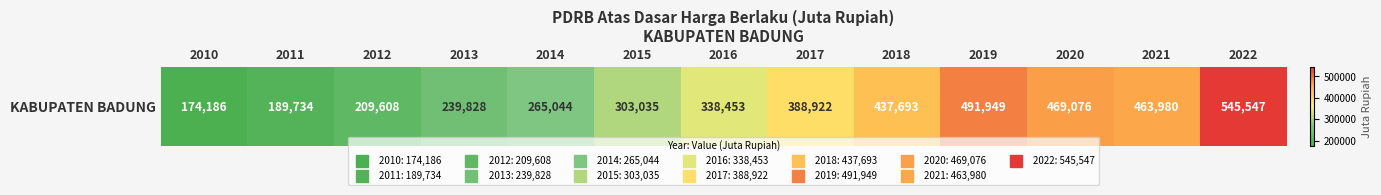

Between 2011 and 2019, which is larger?

2019